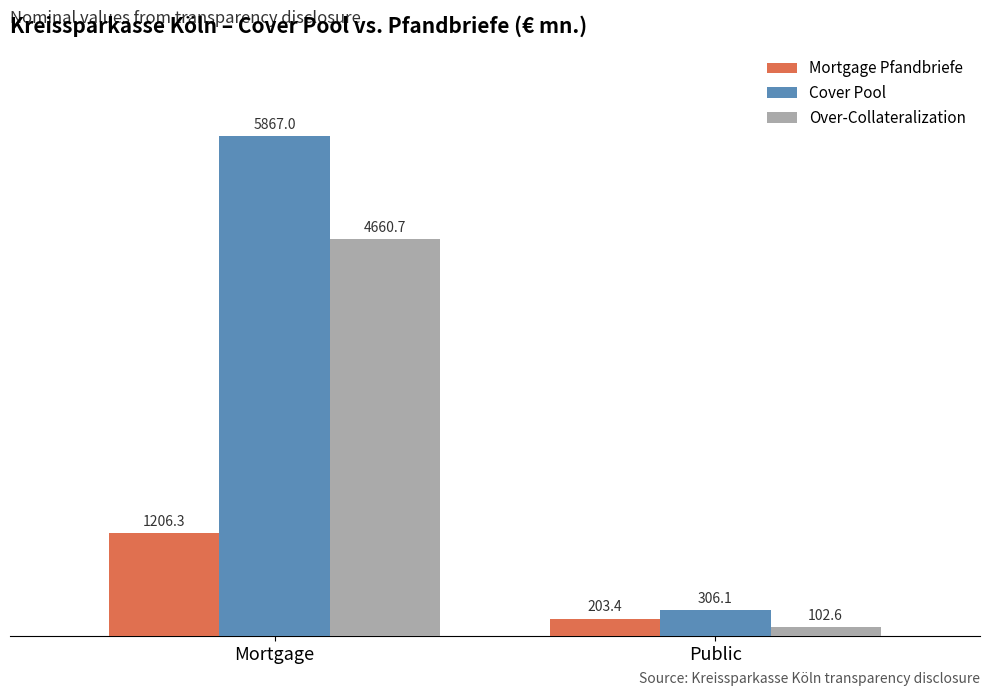

How many data points does each series have?

2